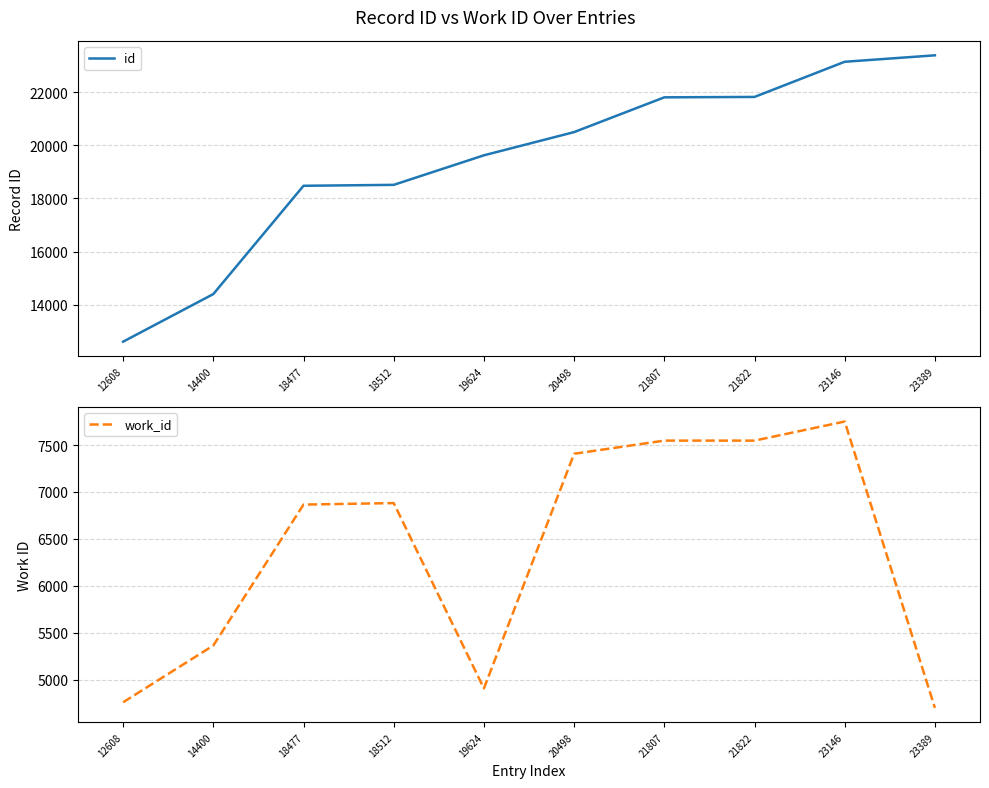

At how many categories does at least one series exceed 12547?

10